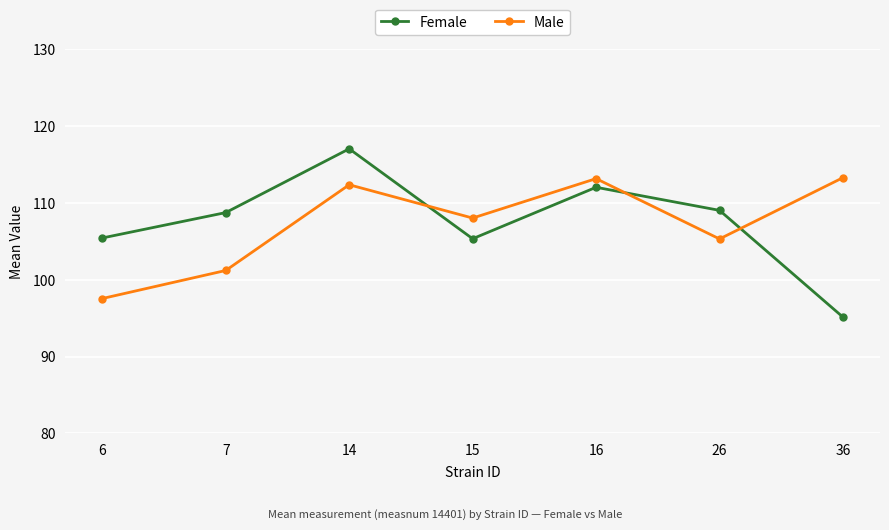

What is the minimum value shown in the chart?

95.1